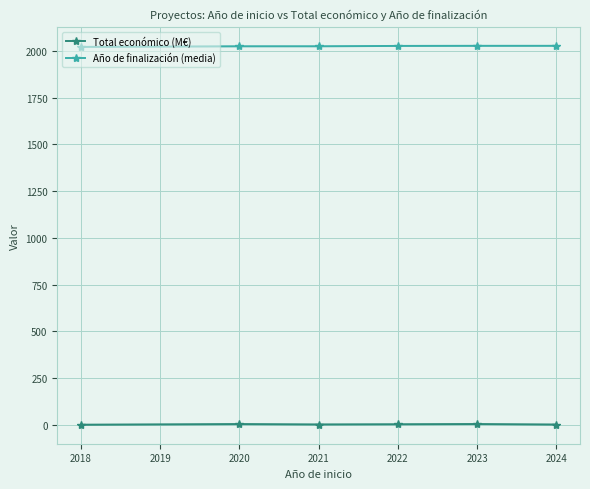

True or false: Año de finalización (media) and Total económico (M€) intersect in this chart.

False